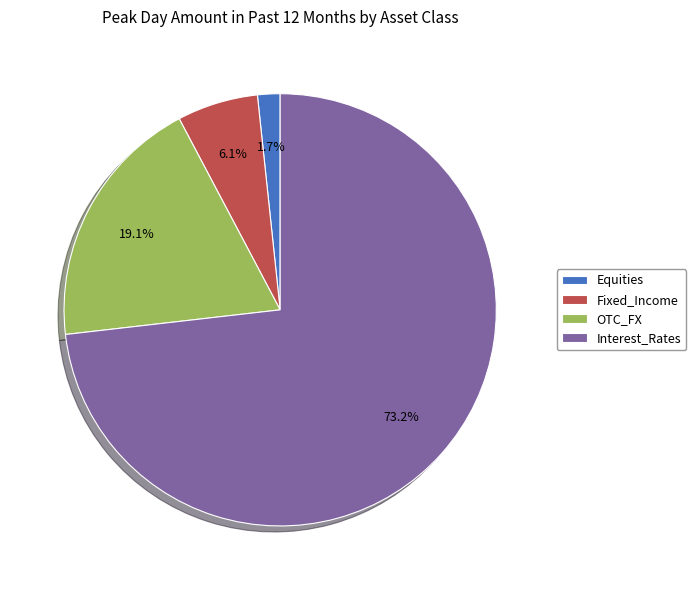

Is Equities the majority of the pie?

No